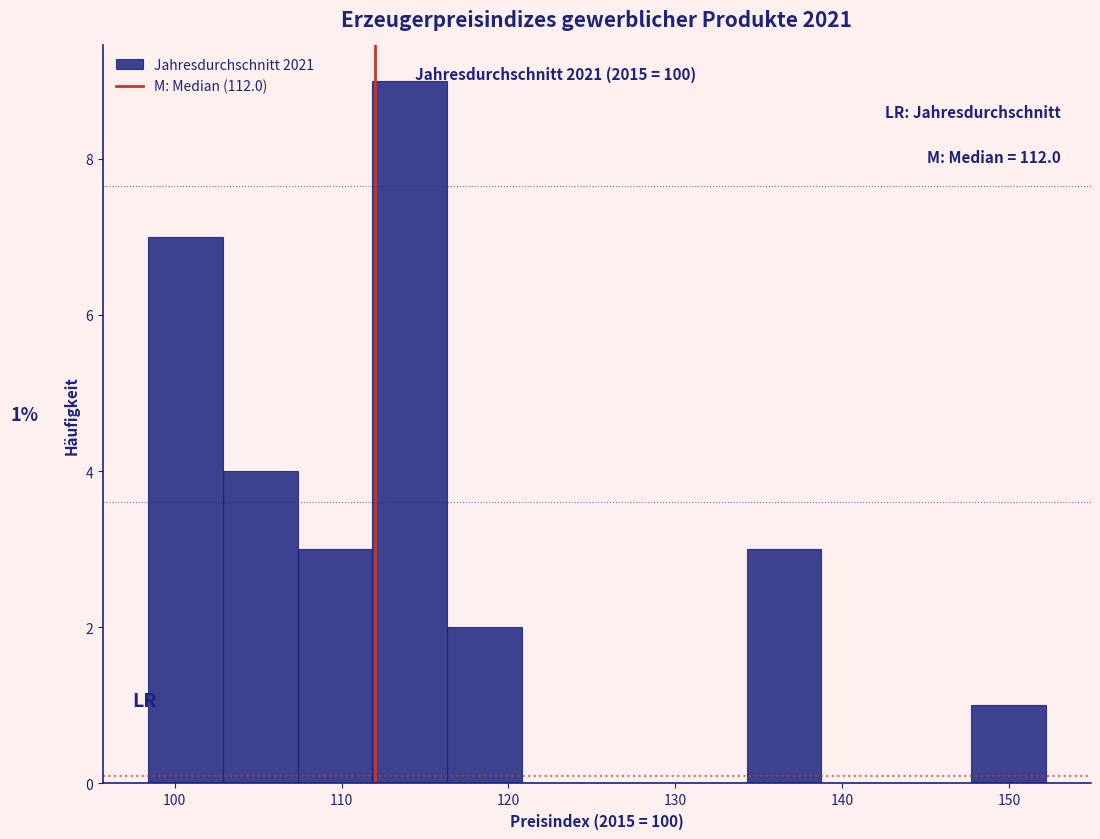

Which range on the x-axis has the tallest bar?

112 to 116